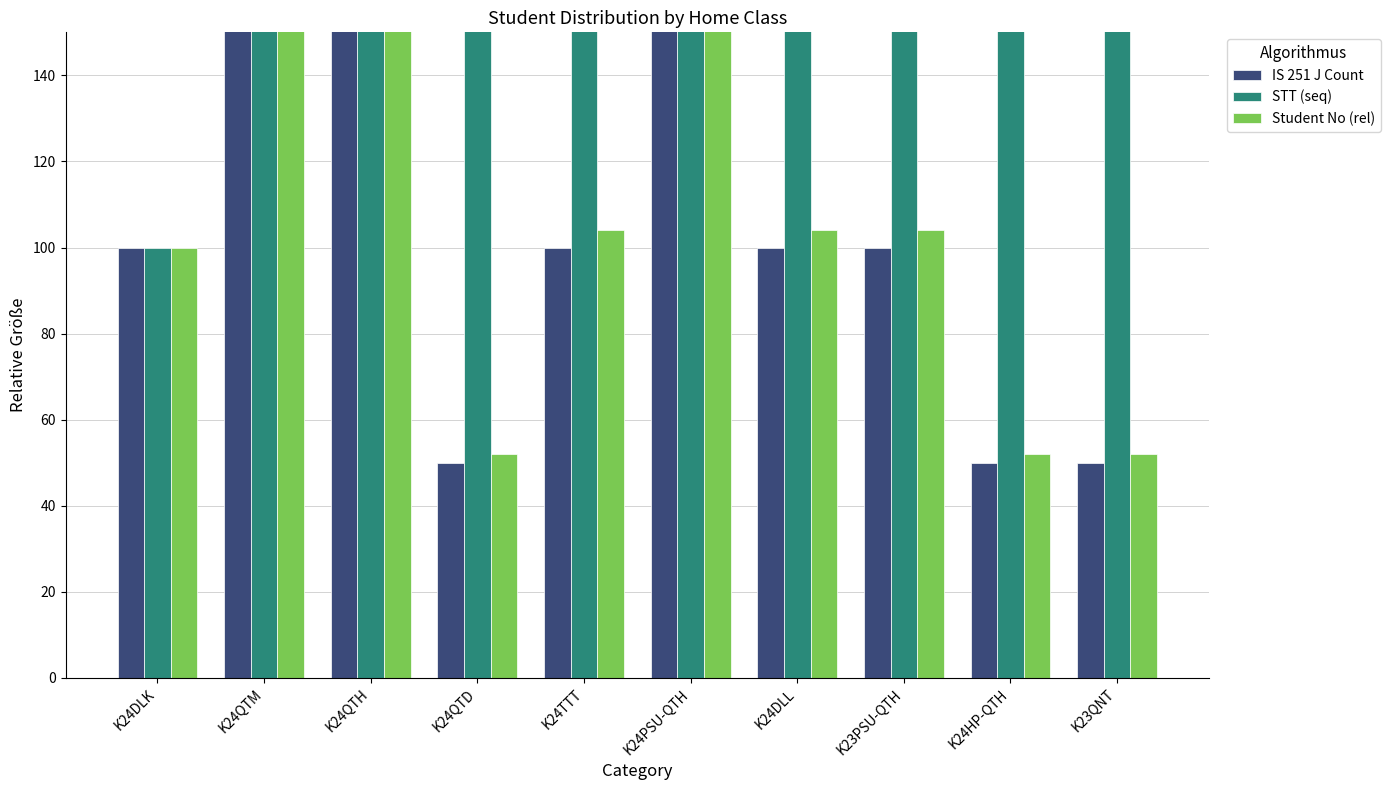

At which label does STT (seq) first exceed 900?

K24QTM